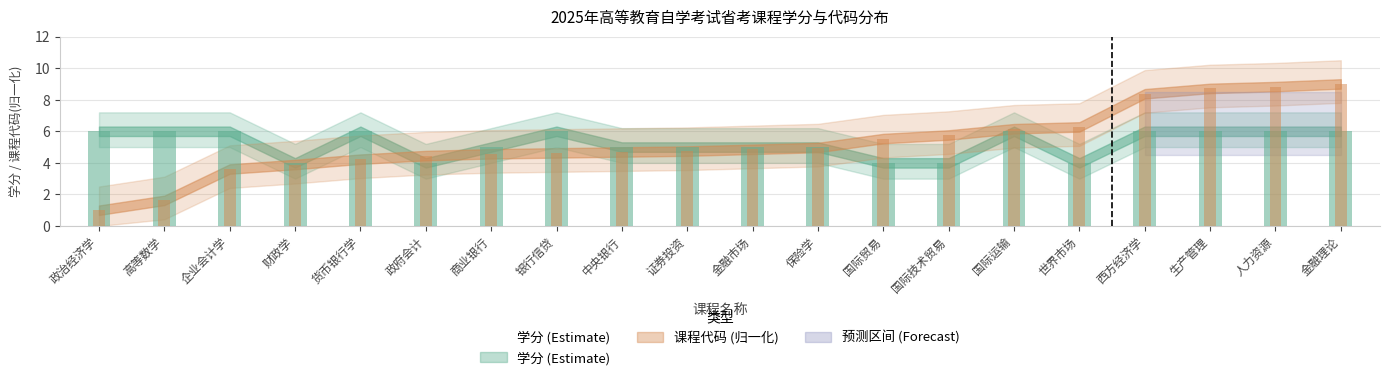

What is the difference between the second highest and second lowest values in the 学分 series?

2.0